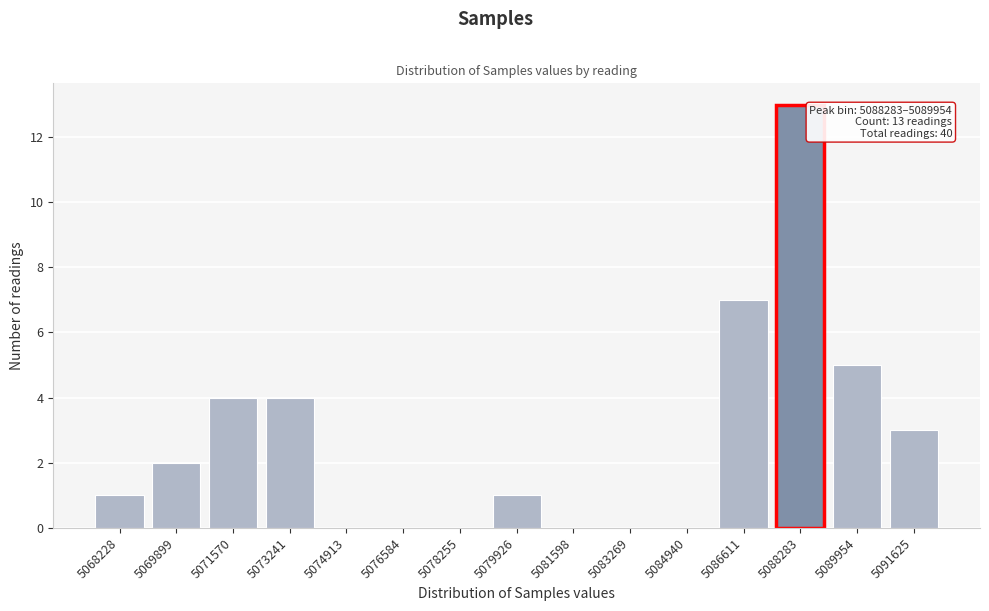

Reading left to right, extract all data points from this chart.

5068228=1	5069899=2	5071570=4	5073241=4	5074913=0	5076584=0	5078255=0	5079926=1	5081598=0	5083269=0	5084940=0	5086611=7	5088283=13	5089954=5	5091625=3